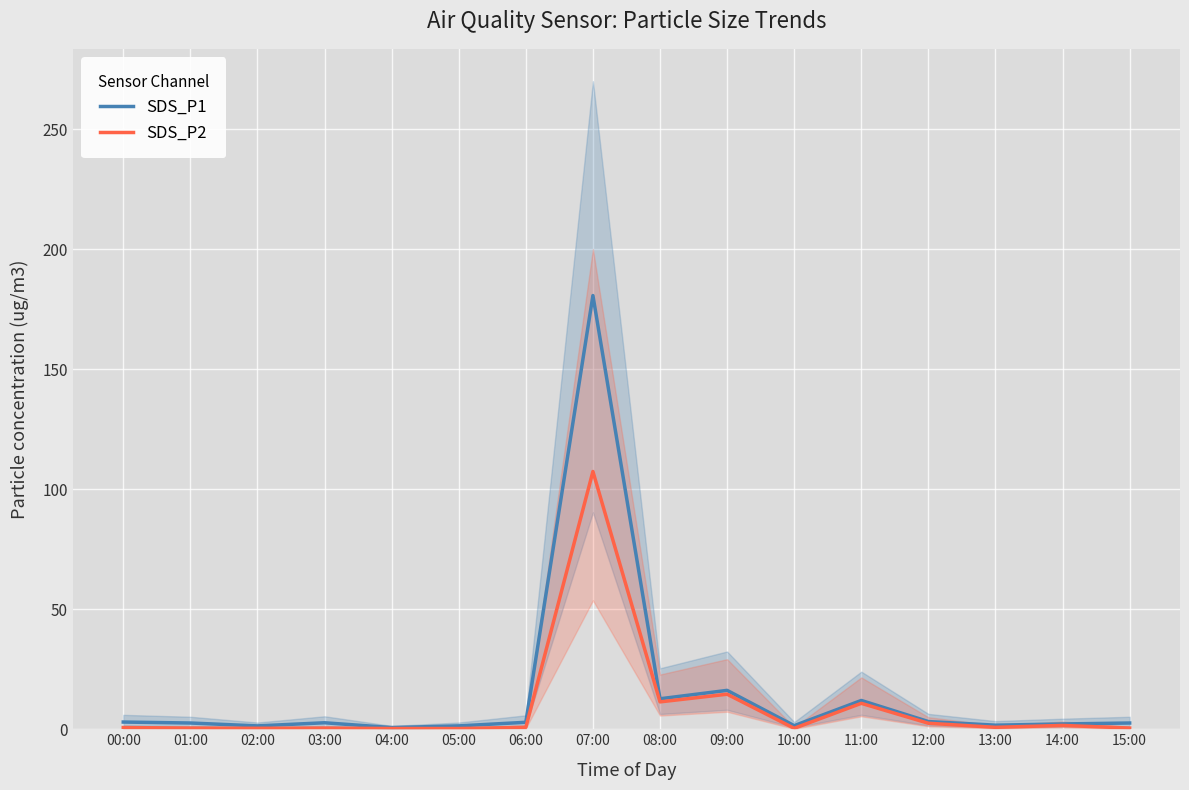

What position from the left is 09:00?

10